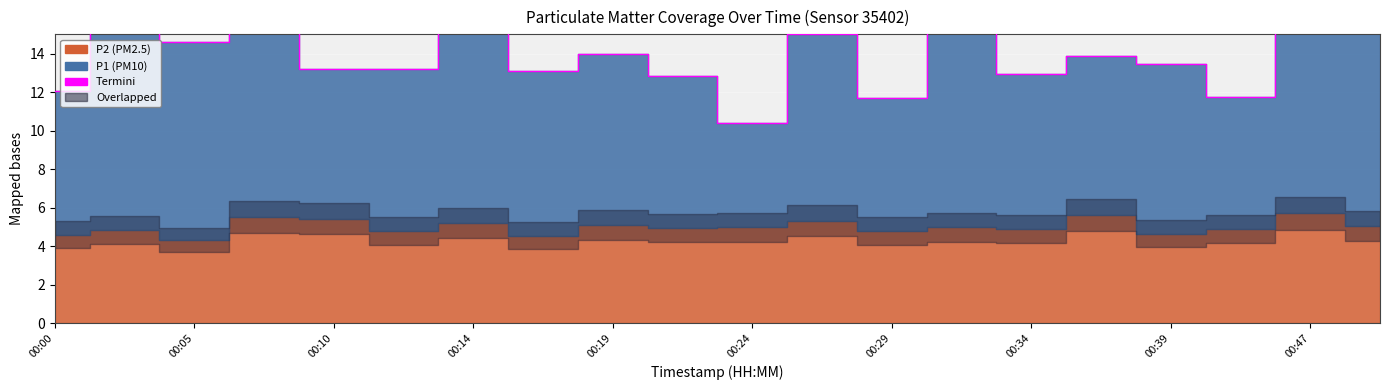

How many interior local peaks (higher than both neighbors) does the data have?

8